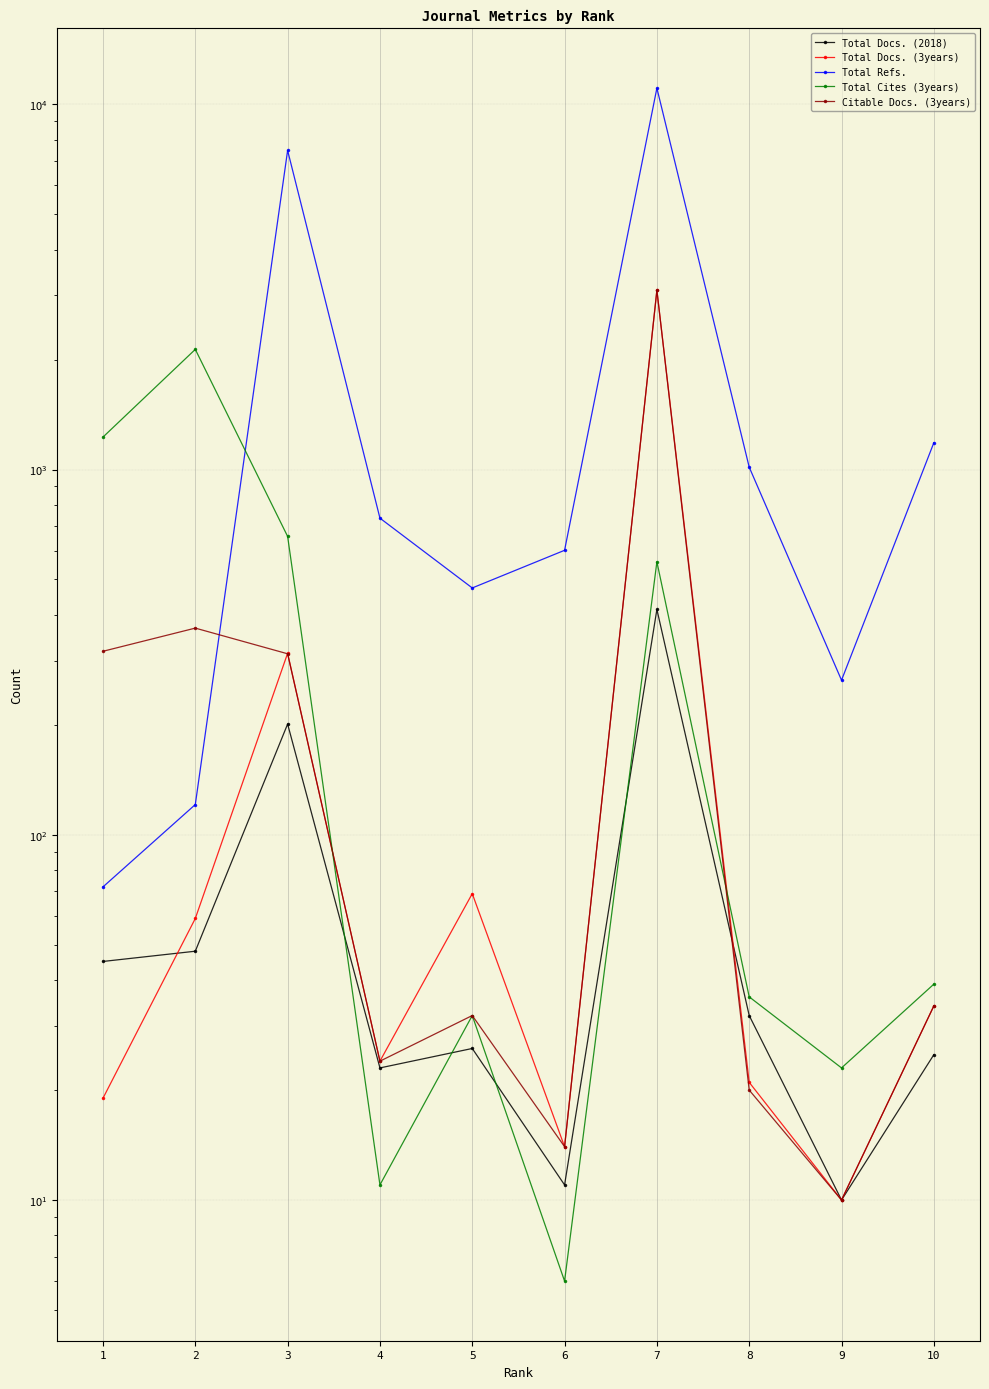

What are all the series names shown in the legend?

Total Docs. (2018), Total Docs. (3years), Total Refs., Total Cites (3years), Citable Docs. (3years)